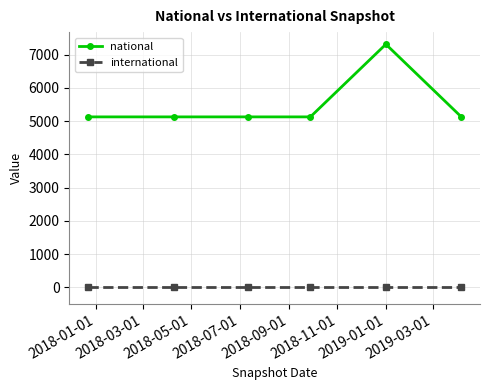

Which series has the largest total across all categories?

national